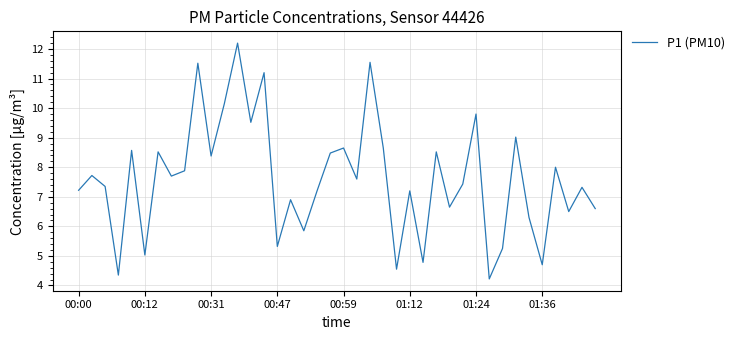

Is this an area chart (filled region under the line)?

No